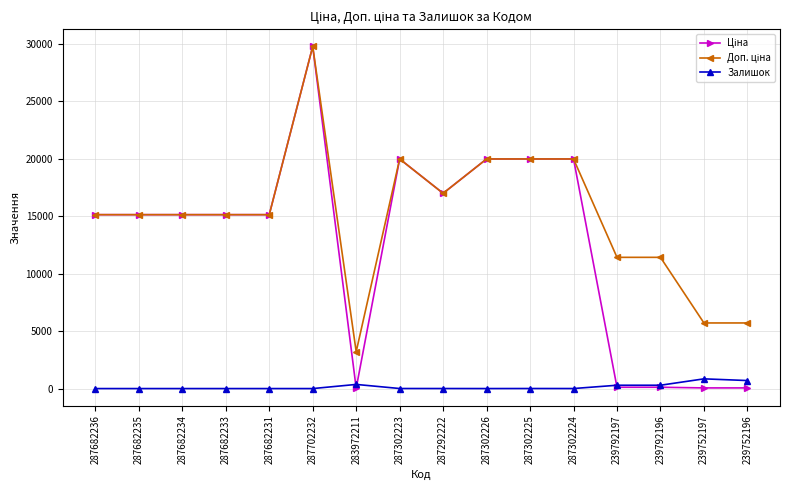

At how many categories does at least one series exceed 7273?

13